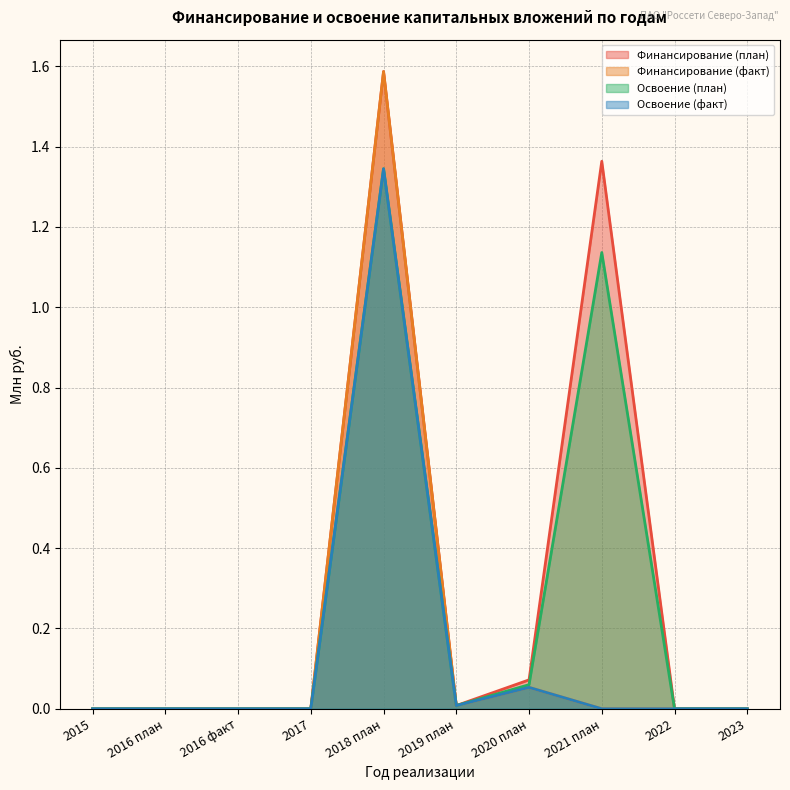

What is the highest value of the Финансирование (план) series?

1.6